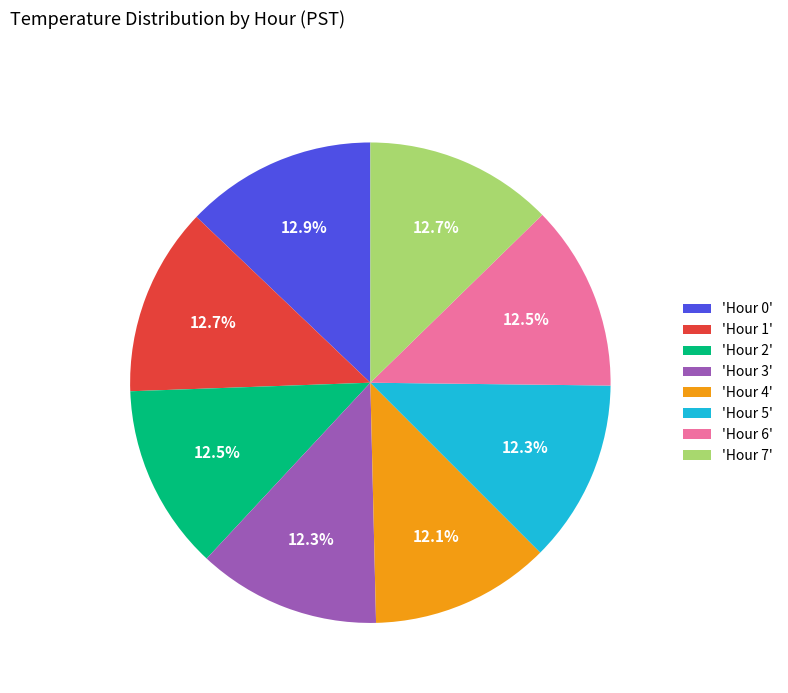

What is the ratio of the value at 'Hour 2' to the value at 'Hour 1'?

1.0